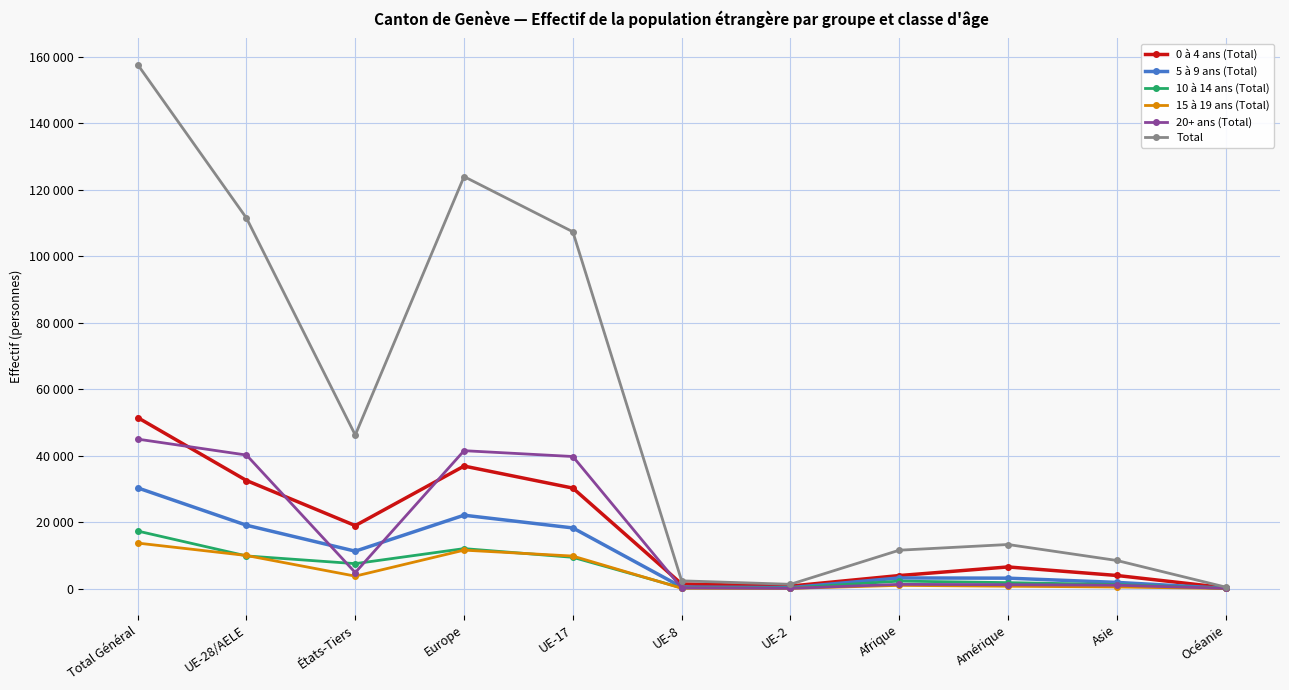

What are all the series names shown in the legend?

0 à 4 ans (Total), 5 à 9 ans (Total), 10 à 14 ans (Total), 15 à 19 ans (Total), 20+ ans (Total), Total